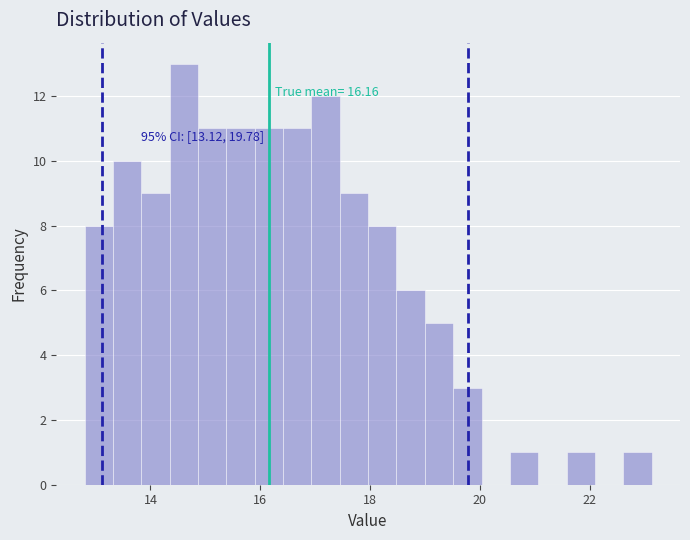

Around what value on the x-axis is the tallest bar? Give the approximate position of its centre, as read against the axis.

14.6